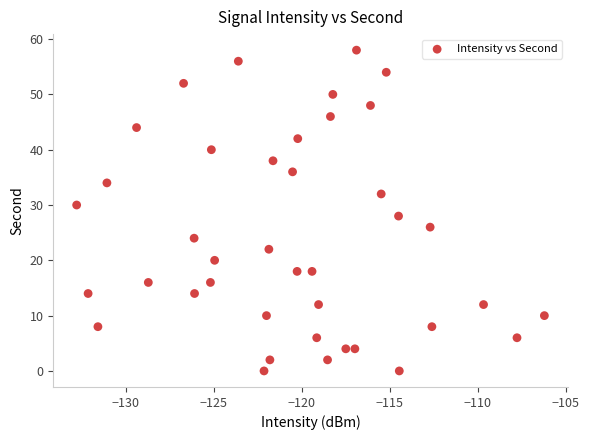

What is the range of Y values (max minus min)?

58